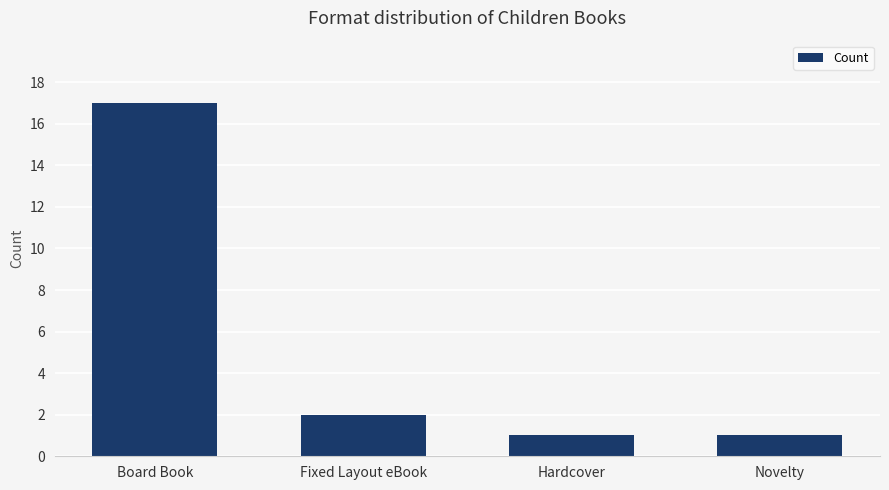

How many bars are there in total?

4